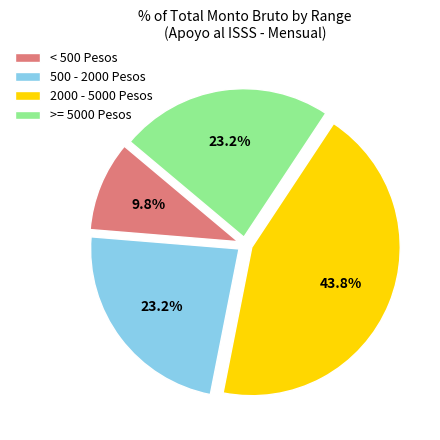

What percentage do >= 5000 Pesos and 500 - 2000 Pesos together represent?

46.4%